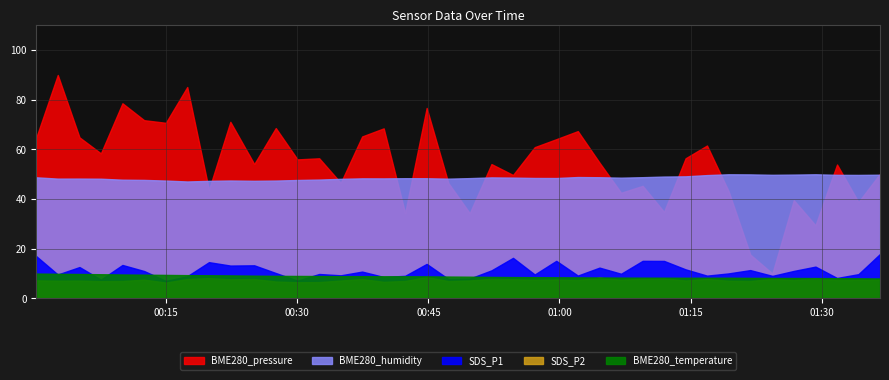

What is the label of the 23rd point from the right?

2022/05/08 00:42:20